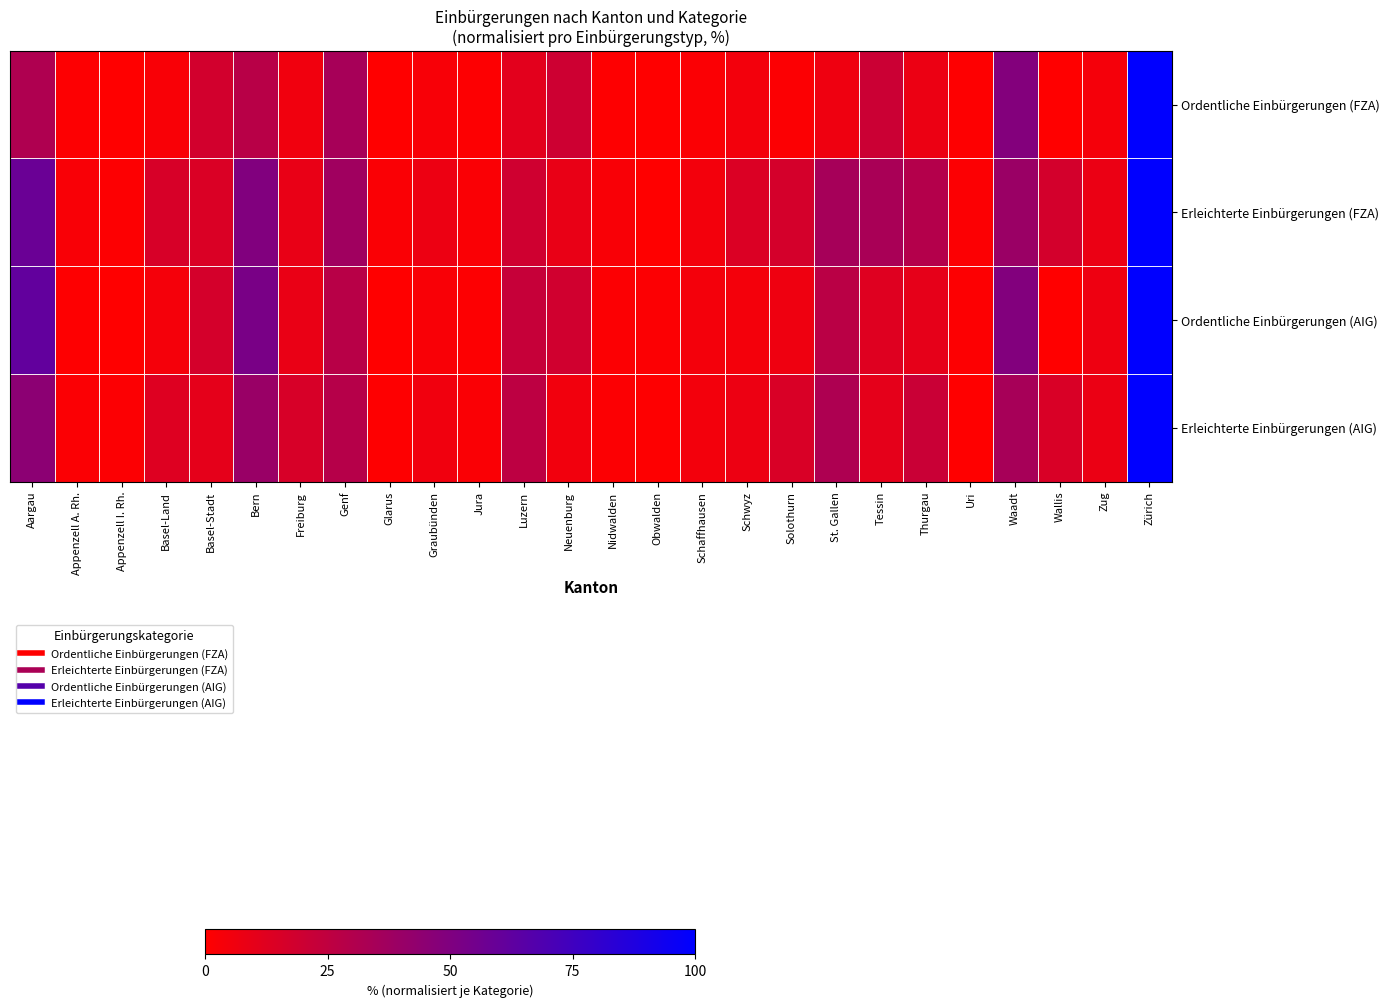

Reading left to right, extract all data points from this chart.

Ordentliche Einbürgerungen (FZA): Aargau=31.4	Appenzell A. Rh.=0.8	Appenzell I. Rh.=0.0	Basel-Land=2.5	Basel-Stadt=17.8	Bern=28.0	Freiburg=5.8	Genf=34.7	Glarus=0.2	Graubünden=2.7	Jura=1.0	Luzern=11.0	Neuenburg=19.6	Nidwalden=0.4	Obwalden=0.1	Schaffhausen=1.7	Schwyz=4.8	Solothurn=1.4	St. Gallen=6.5	Tessin=20.4	Thurgau=7.7	Uri=0.5	Waadt=48.5	Wallis=0.1	Zug=4.1	Zürich=100.0
Erleichterte Einbürgerungen (FZA): Aargau=58.4	Appenzell A. Rh.=2.7	Appenzell I. Rh.=0.9	Basel-Land=15.6	Basel-Stadt=14.5	Bern=49.3	Freiburg=8.8	Genf=37.5	Glarus=2.1	Graubünden=7.1	Jura=2.1	Luzern=18.9	Neuenburg=8.8	Nidwalden=2.4	Obwalden=0.0	Schaffhausen=5.0	Schwyz=14.2	Solothurn=16.8	St. Gallen=34.8	Tessin=33.6	Thurgau=29.5	Uri=1.2	Waadt=39.8	Wallis=17.4	Zug=8.0	Zürich=100.0
Ordentliche Einbürgerungen (AIG): Aargau=61.4	Appenzell A. Rh.=0.7	Appenzell I. Rh.=0.0	Basel-Land=4.0	Basel-Stadt=17.0	Bern=52.4	Freiburg=8.5	Genf=28.0	Glarus=0.3	Graubünden=2.4	Jura=1.2	Luzern=22.5	Neuenburg=18.7	Nidwalden=1.4	Obwalden=1.3	Schaffhausen=4.3	Schwyz=4.3	Solothurn=6.6	St. Gallen=27.1	Tessin=12.8	Thurgau=9.8	Uri=1.0	Waadt=48.9	Wallis=0.3	Zug=7.0	Zürich=100.0
Erleichterte Einbürgerungen (AIG): Aargau=45.2	Appenzell A. Rh.=1.7	Appenzell I. Rh.=1.3	Basel-Land=13.2	Basel-Stadt=10.2	Bern=39.9	Freiburg=15.8	Genf=28.7	Glarus=0.7	Graubünden=5.6	Jura=2.0	Luzern=26.1	Neuenburg=5.3	Nidwalden=1.3	Obwalden=0.7	Schaffhausen=5.0	Schwyz=7.3	Solothurn=14.9	St. Gallen=32.0	Tessin=10.2	Thurgau=21.1	Uri=0.0	Waadt=34.7	Wallis=14.9	Zug=7.9	Zürich=100.0